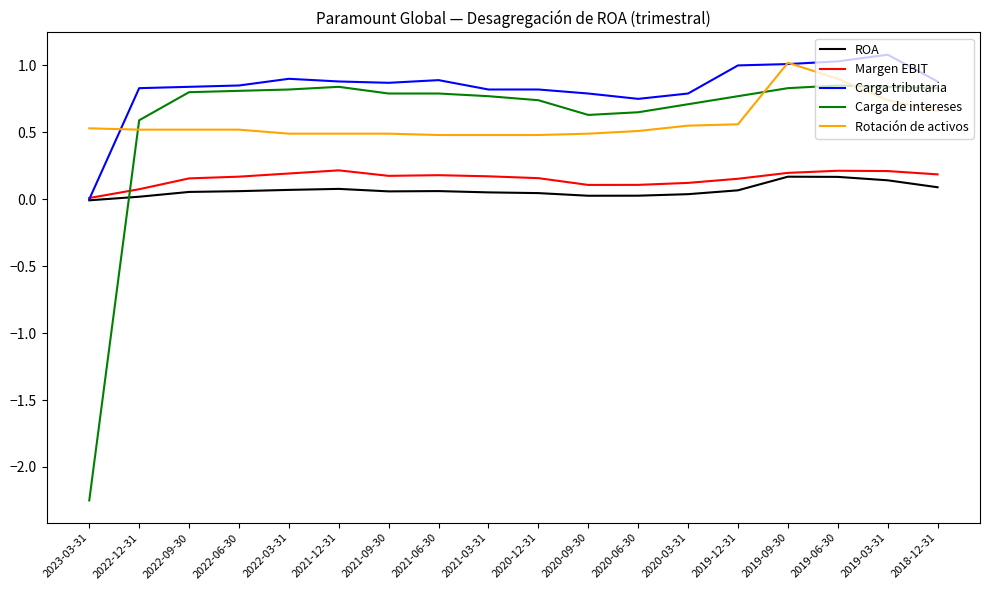

The ROA series shows 0.0 at 2020-03-31. True or false?

True